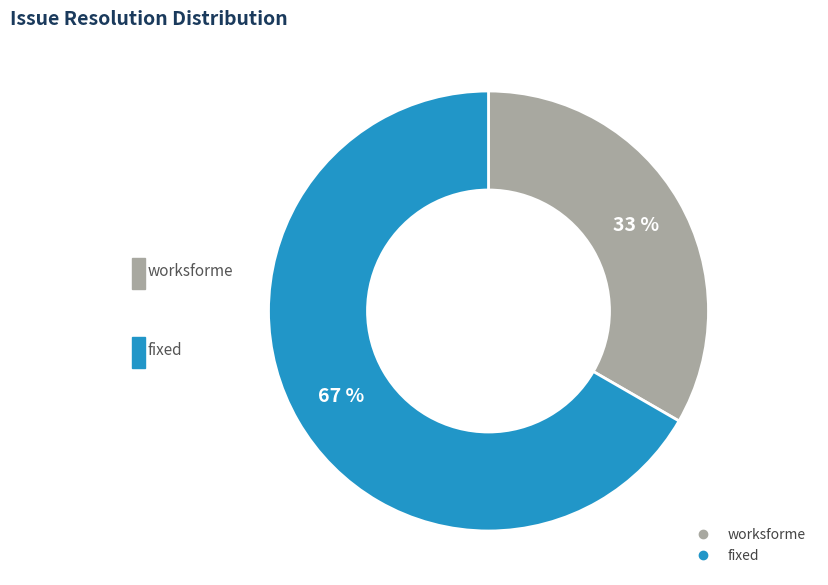

Rank the categories by value from lowest to highest.

worksforme, fixed